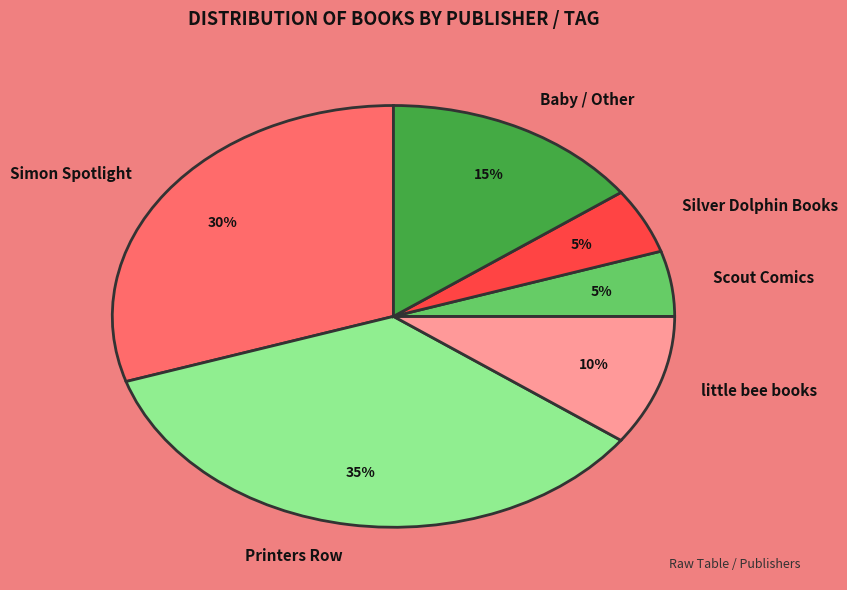

What percentage is the Scout Comics slice, to the nearest percent?

5%